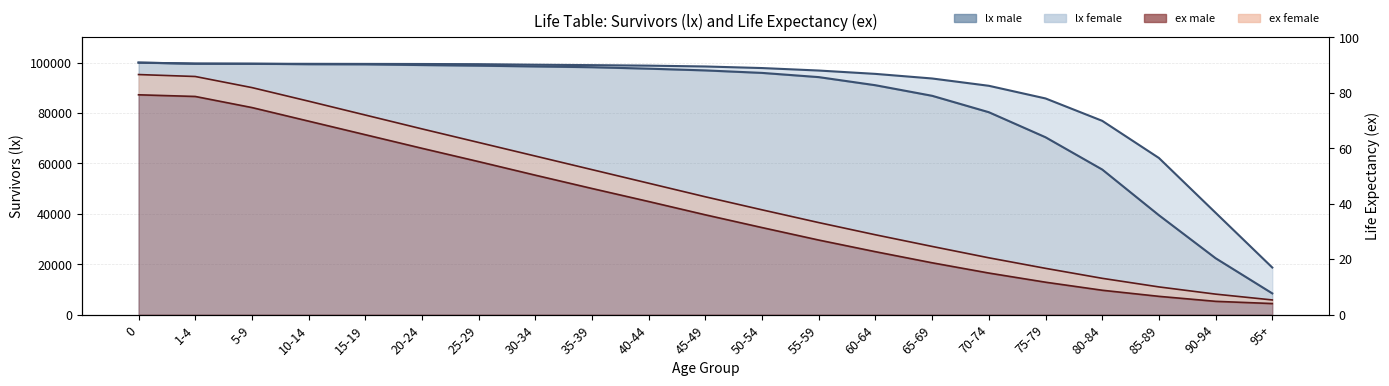

Reading left to right, list all the values displayed in this chart.

lx_male: 0=100000.0	1-4=99582.0	5-9=99551.0	10-14=99359.0	15-19=99308.0	20-24=99030.0	25-29=98787.0	30-34=98482.0	35-39=98173.0	40-44=97597.0	45-49=96906.0	50-54=95917.0	55-59=94243.0	60-64=91023.0	65-69=86829.0	70-74=80316.0	75-79=70379.0	80-84=57579.0	85-89=39446.0	90-94=22383.0	95+=8431.0
lx_female: 0=100000.0	1-4=99608.0	5-9=99554.0	10-14=99520.0	15-19=99486.0	20-24=99449.0	25-29=99379.0	30-34=99159.0	35-39=98999.0	40-44=98797.0	45-49=98464.0	50-54=97836.0	55-59=96854.0	60-64=95523.0	65-69=93698.0	70-74=90801.0	75-79=85778.0	80-84=76898.0	85-89=62156.0	90-94=40418.0	95+=18693.0
ex_male: 0=79.3	1-4=78.7	5-9=74.7	10-14=69.8	15-19=64.9	20-24=60.0	25-29=55.2	30-34=50.3	35-39=45.5	40-44=40.8	45-49=36.0	50-54=31.4	55-59=26.9	60-64=22.7	65-69=18.7	70-74=15.0	75-79=11.7	80-84=8.8	85-89=6.6	90-94=4.8	95+=4.0
ex_female: 0=86.6	1-4=85.9	5-9=81.9	10-14=77.0	15-19=72.0	20-24=67.0	25-29=62.1	30-34=57.2	35-39=52.3	40-44=47.4	45-49=42.5	50-54=37.8	55-59=33.2	60-64=28.8	65-69=24.6	70-74=20.5	75-79=16.7	80-84=13.1	85-89=10.0	90-94=7.4	95+=5.3